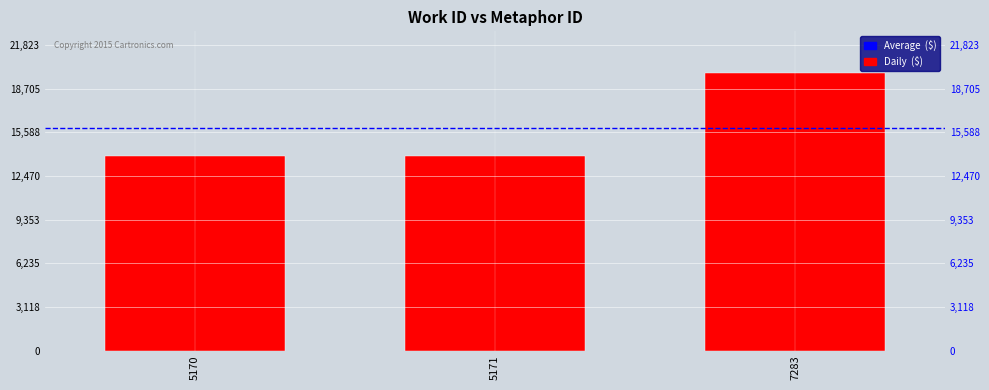

How many bars are there in total?

3